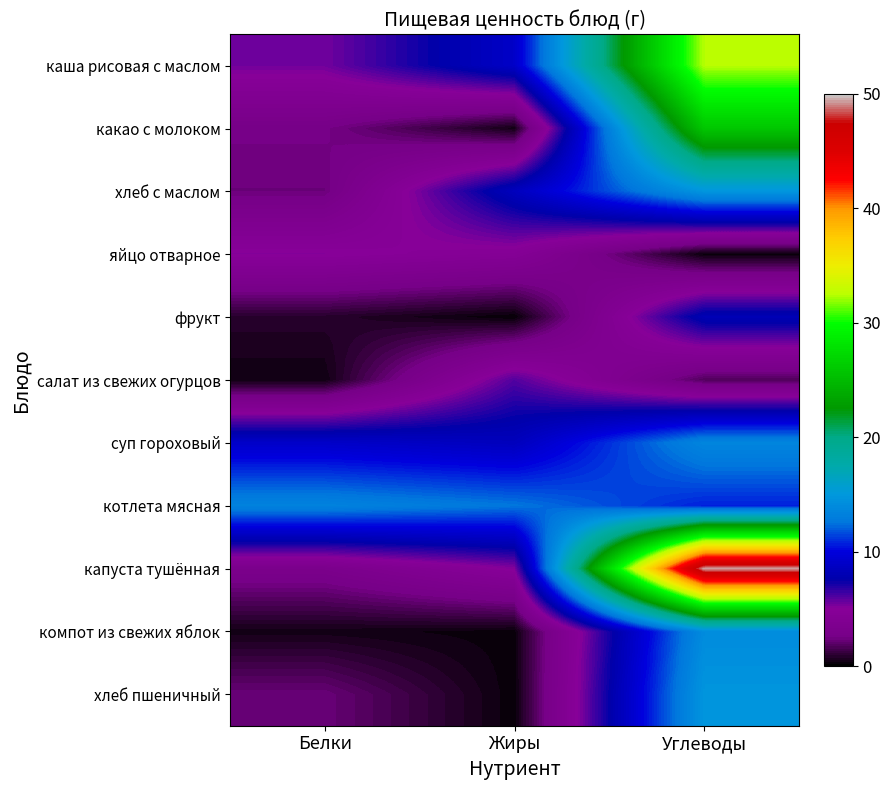

What is the maximum value shown in the chart?

49.6